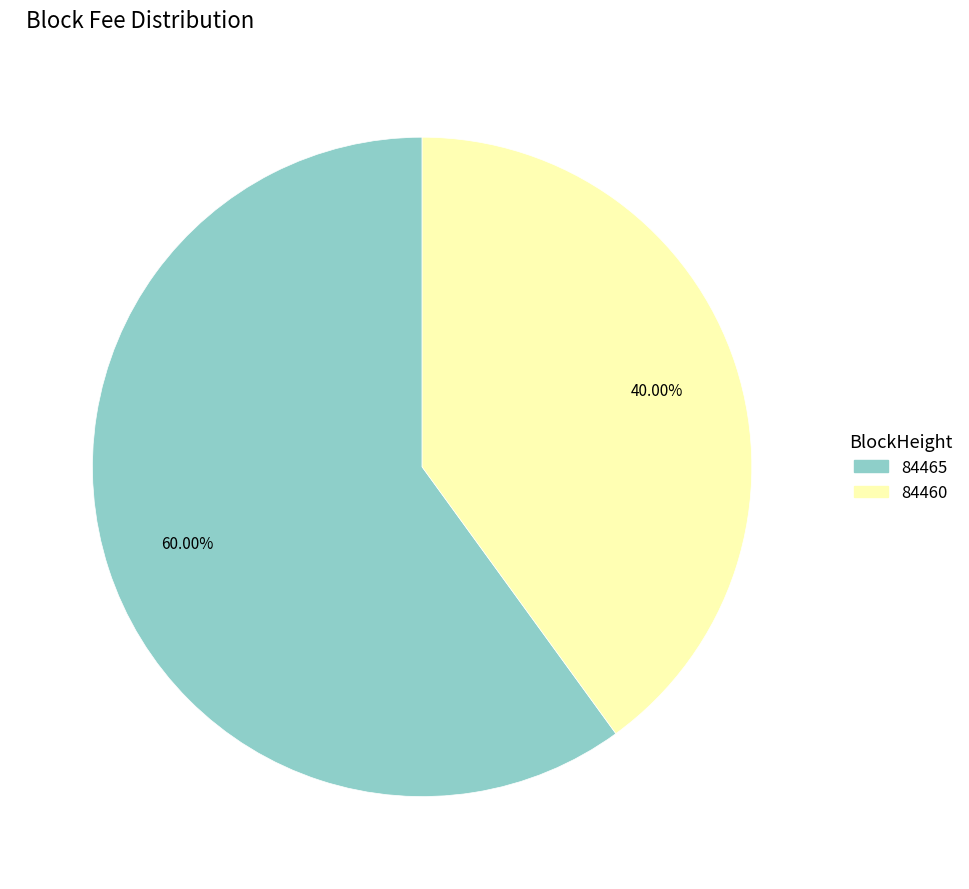

To the nearest percent, what portion does 84465 represent?

60%